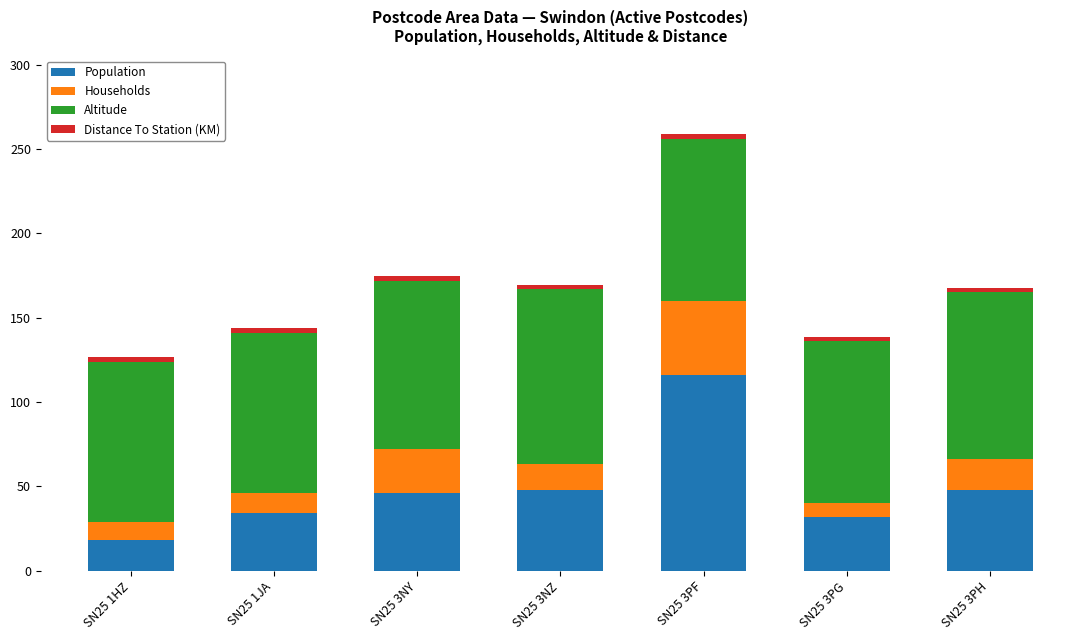

At which label does Population reach its minimum?

SN25 1HZ